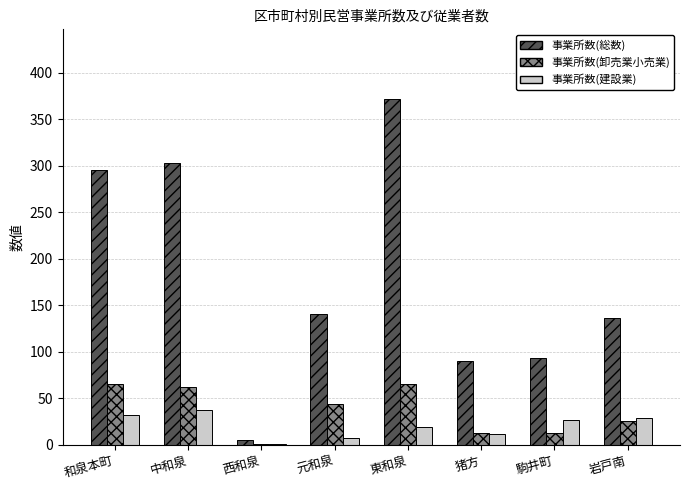

Does the chart contain stacked bars?

No